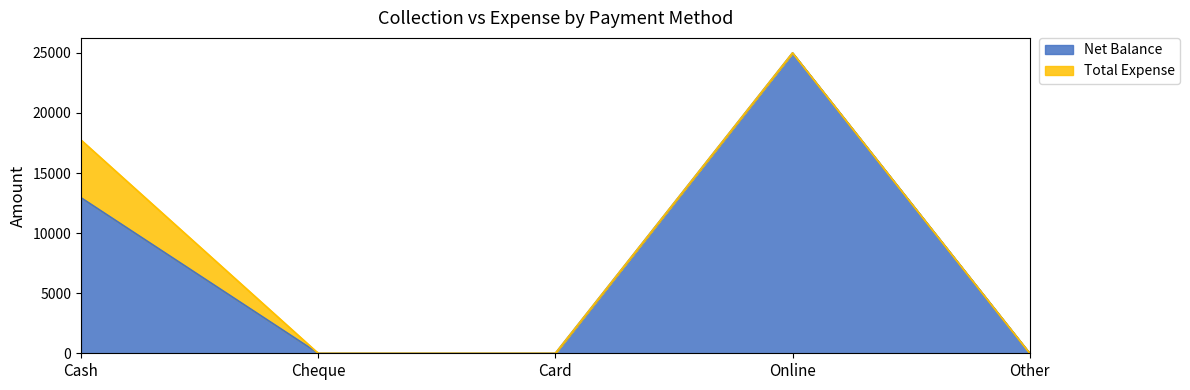

At which category does the data reach its first local peak?

Online